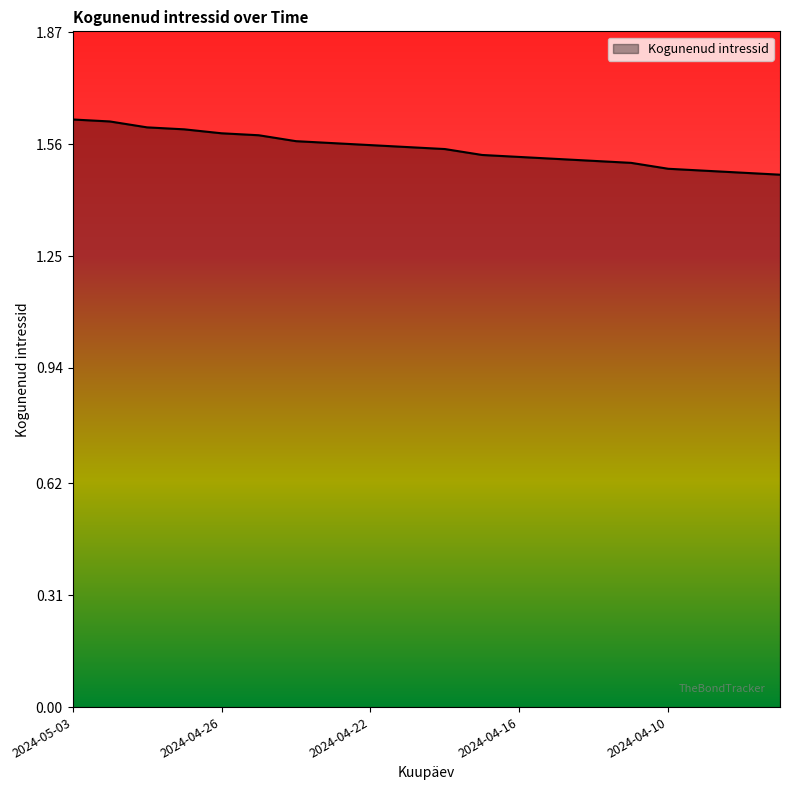

Is this an area chart (filled region under the line)?

Yes